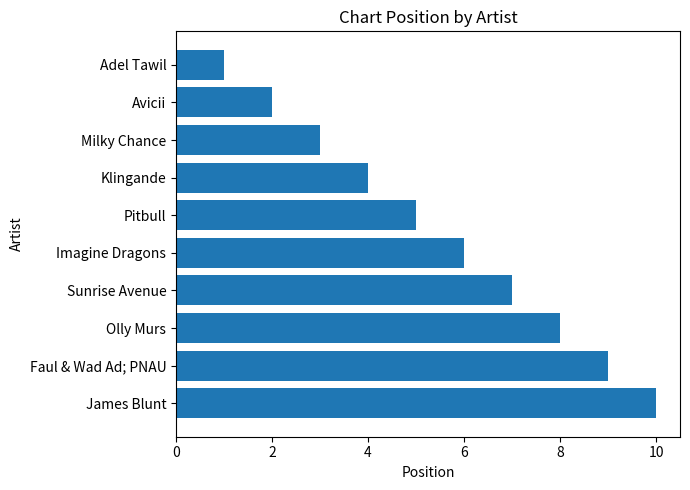

What is the difference between the second highest and minimum values?

8